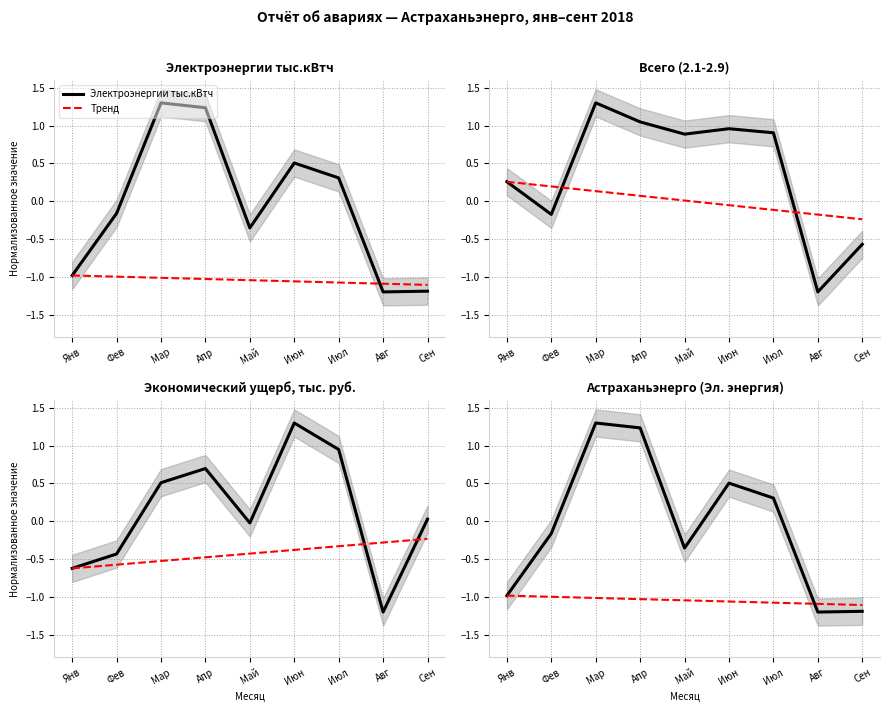

What is the smallest value displayed?

-1.2